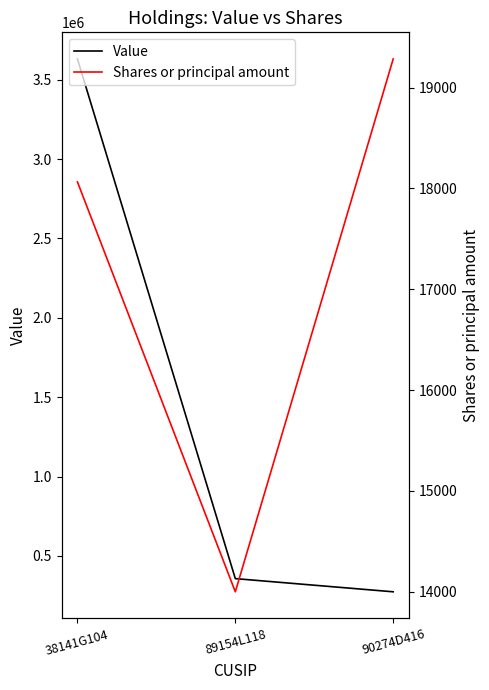

Reading left to right, what are all the values shown in this chart?

Value: 38141G104=3631000	89154L118=357000	90274D416=274000
Shares or principal amount: 38141G104=18065	89154L118=14000	90274D416=19284